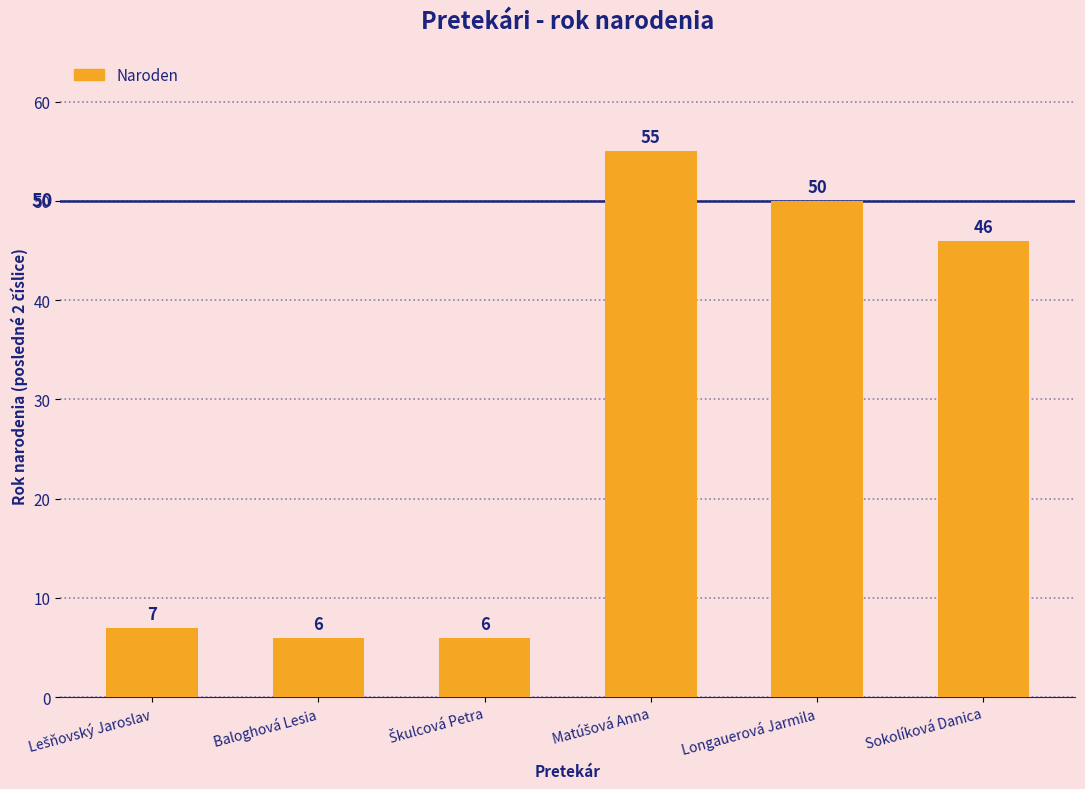

What is the ratio of the value at Longauerová Jarmila to the value at Baloghová Lesia?

8.3